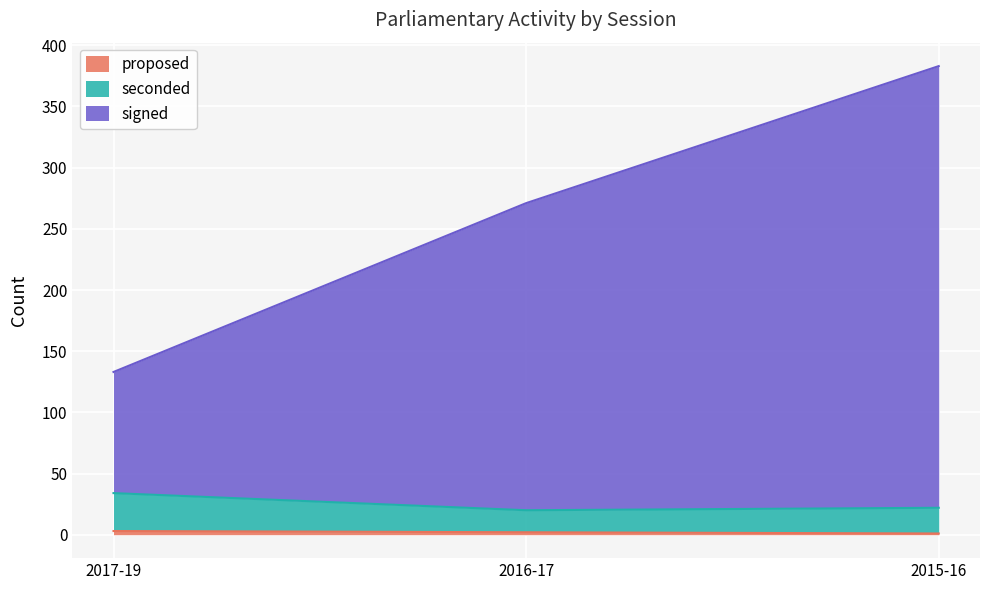

At which label does proposed first exceed 2?

2017-19